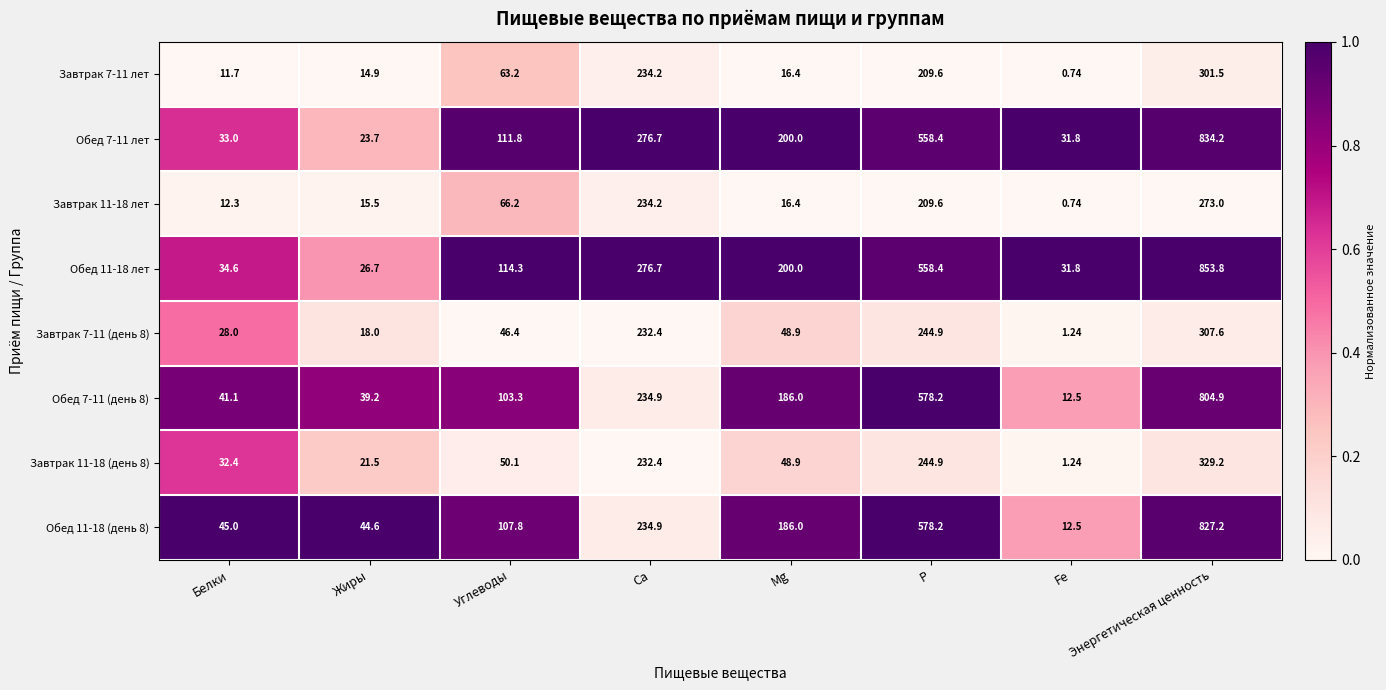

Which category has the lowest value in the Обед 7-11 (день 8) series?

Fe